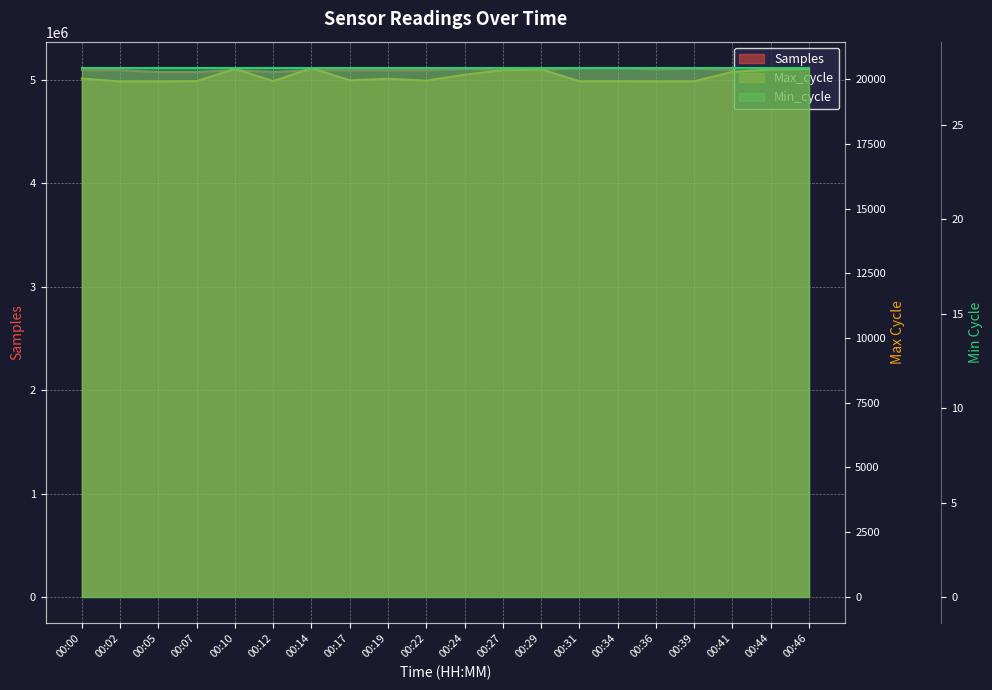

In Max_cycle, how many points are lower than both neighbors (excluding endpoints)?

4